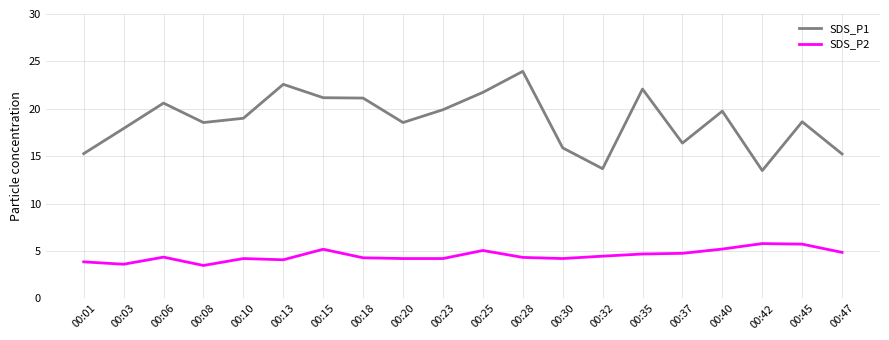

At which label does SDS_P2 first exceed 4?

00:06